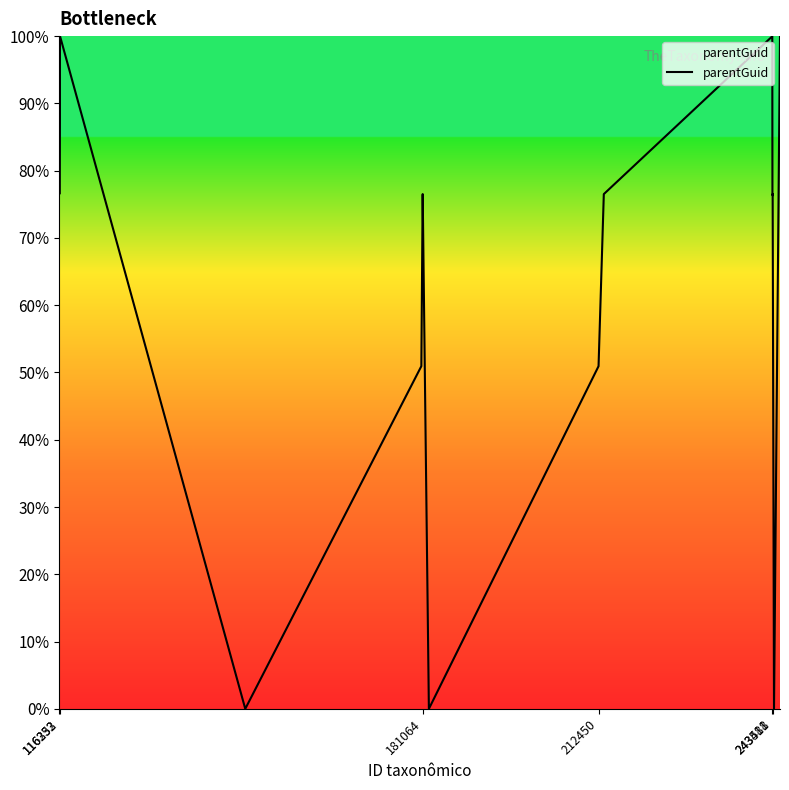

What is the greatest value displayed?

100.0